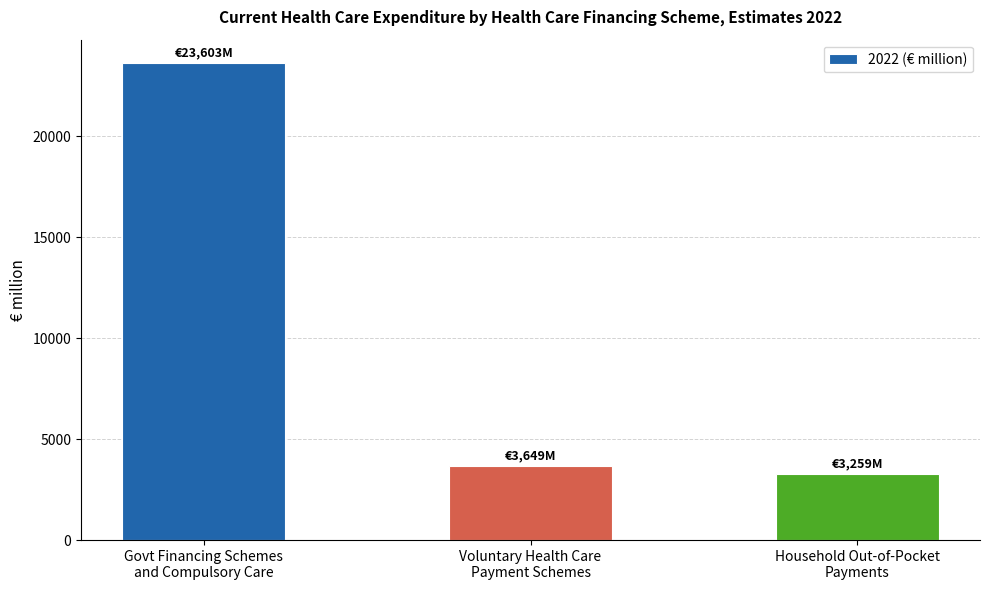

What is the smallest value displayed?

3258.5